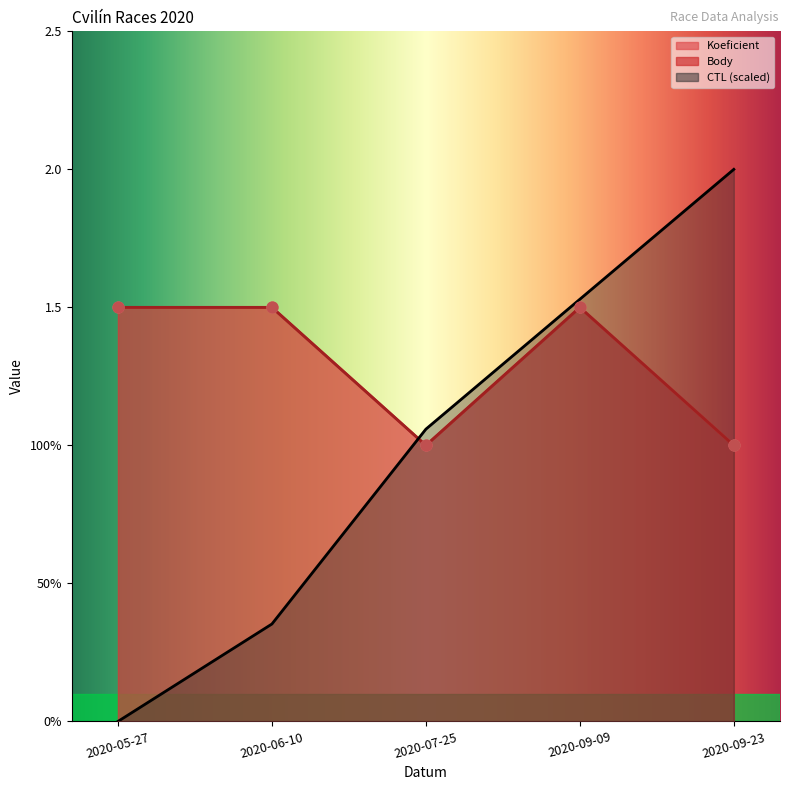

Which series has the largest total across all categories?

Body